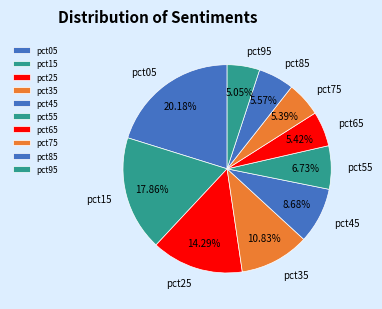

To the nearest percent, what portion does pct25 represent?

14%